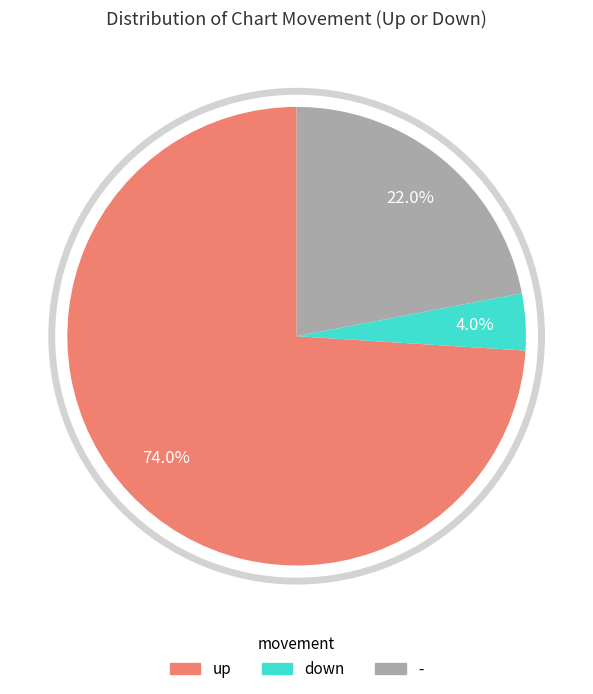

To the nearest percent, what is the combined percentage of down and -?

26%